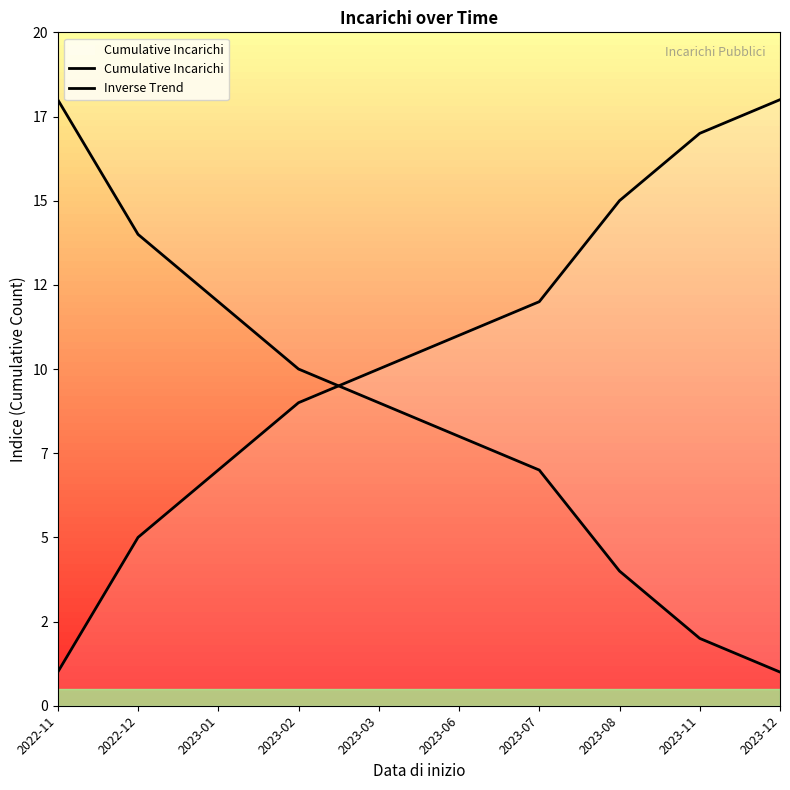

Count the number of data series in this chart.

2